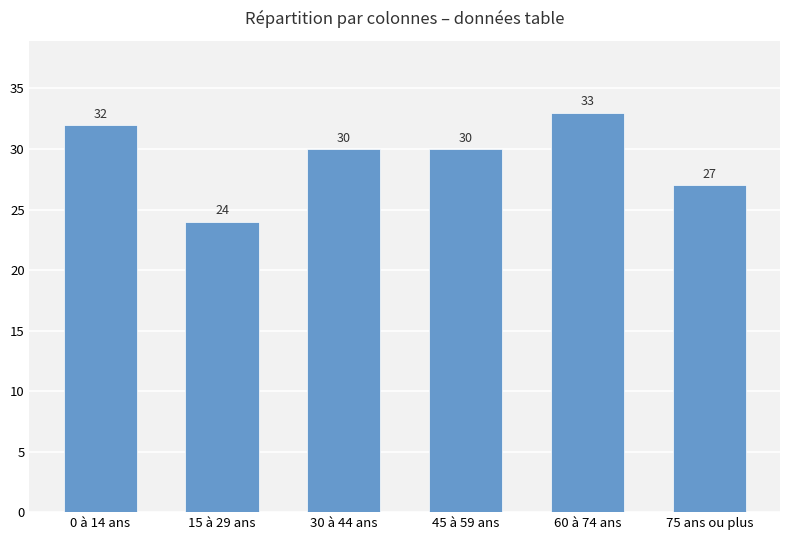

What is the difference between the second highest and second lowest values?

5